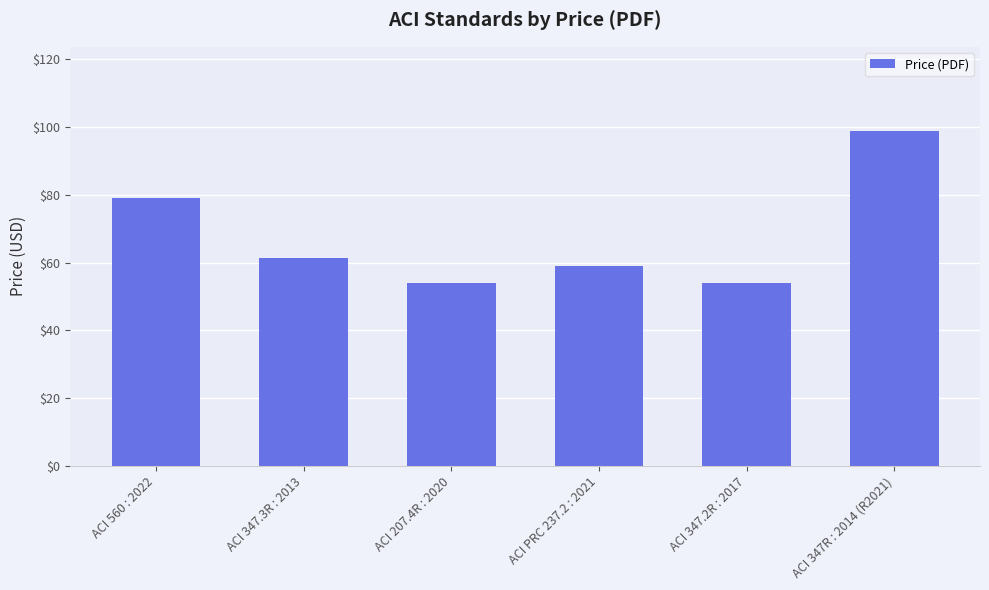

What is the label of the 2nd bar from the left?

ACI 347.3R : 2013